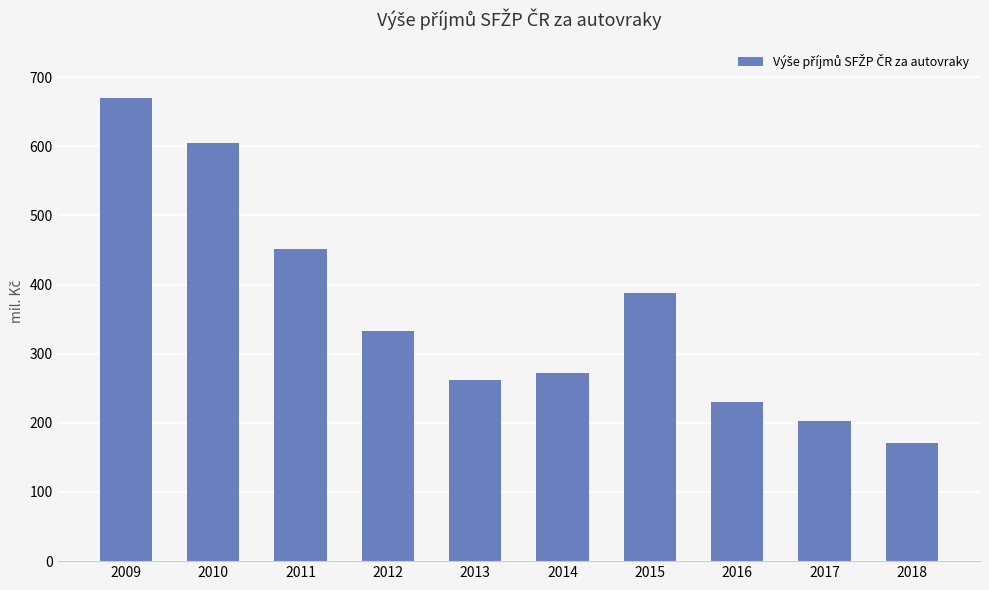

What is the change in value from 2013 to 2015?

+125.3